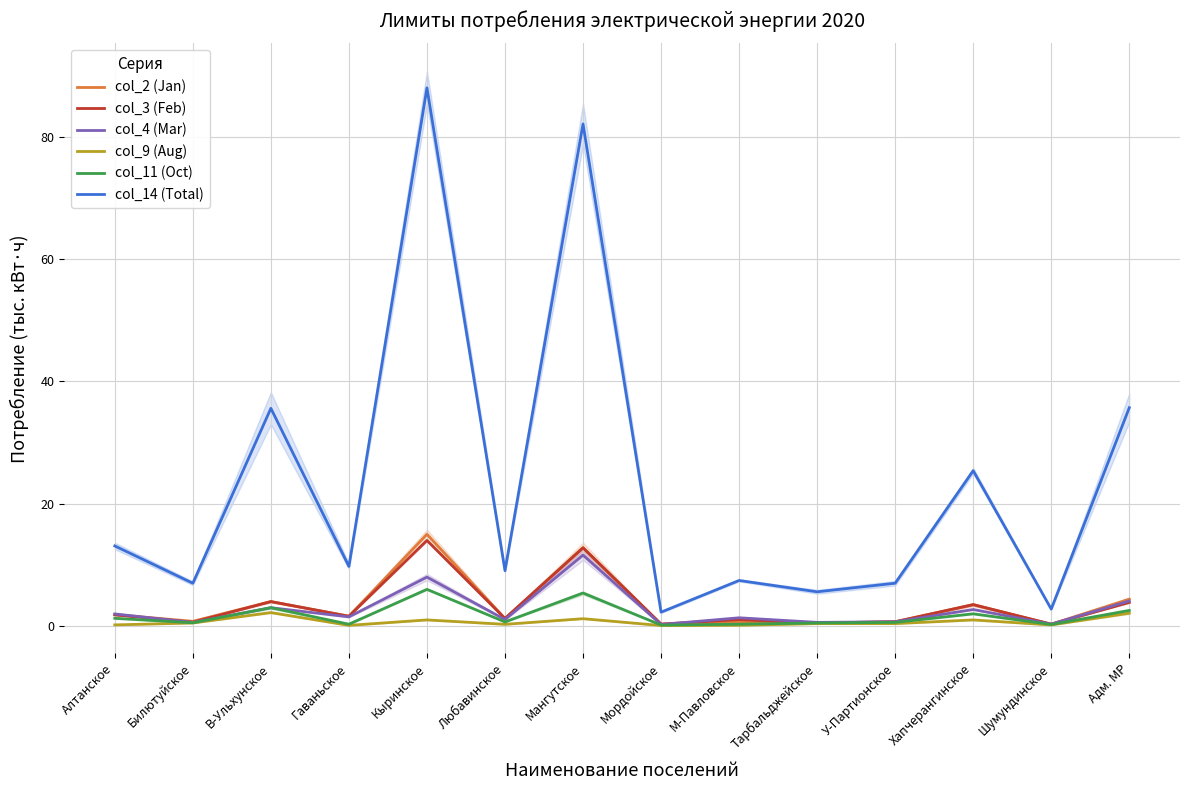

What is the value of the col_2 (Jan) point at the 10th from the left?

0.5